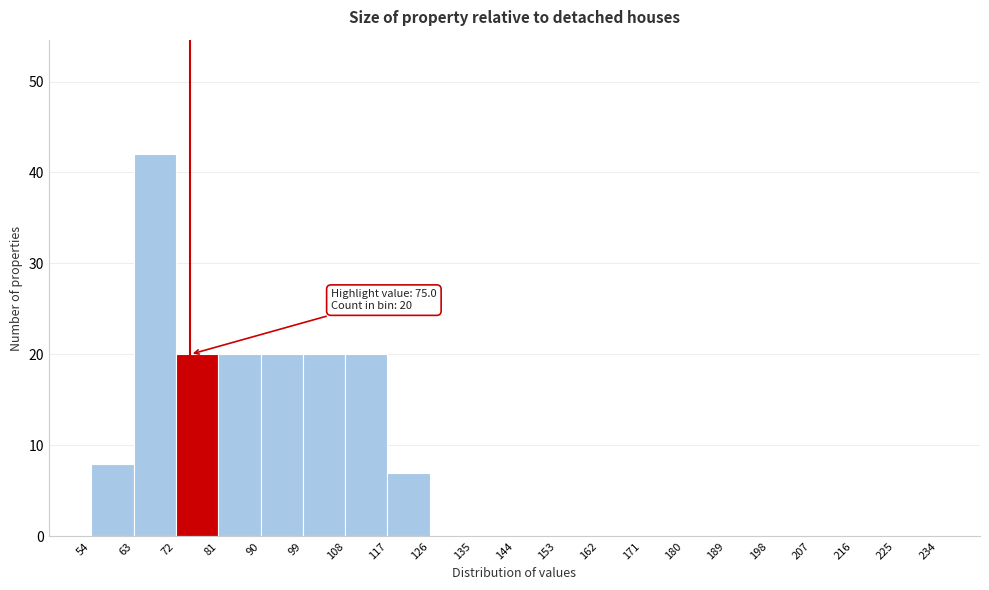

Over which range of the x-axis is the bar tallest?

63 to 72